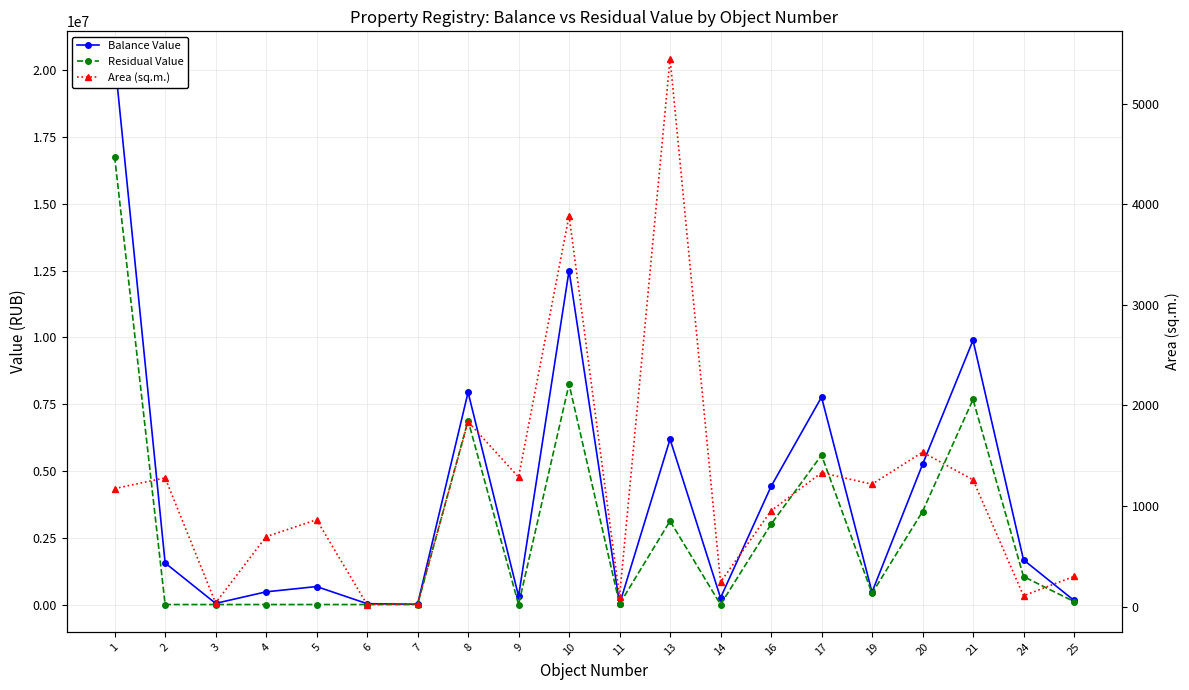

Reading left to right, list all the values displayed in this chart.

Balance Value: 1=20442679.9	2=1556000.0	3=43000.0	4=475000.0	5=673000.0	6=32000.0	7=9000.0	8=7947145.3	9=312150.0	10=12504521.0	11=17788.9	13=6190222.6	14=250000.0	16=4420953.3	17=7767474.2	19=462266.1	20=5245654.2	21=9893868.7	24=1672170.2	25=153784.2
Residual Value: 1=16773218.8	2=0.0	3=0.0	4=0.0	5=0.0	6=0.0	7=0.0	8=6890174.9	9=0.0	10=8252984.3	11=17522.1	13=3127500.5	14=0.0	16=3006248.1	17=5592581.5	19=417888.6	20=3483114.5	21=7677642.1	24=1046778.5	25=111493.5
Area (sq.m.): 1=1173.3	2=1279.6	3=36.1	4=695.0	5=863.3	6=20.5	7=26.4	8=1838.1	9=1287.2	10=3886.2	11=100.0	13=5447.4	14=243.4	16=952.0	17=1331.1	19=1216.5	20=1534.9	21=1260.3	24=107.4	25=300.0